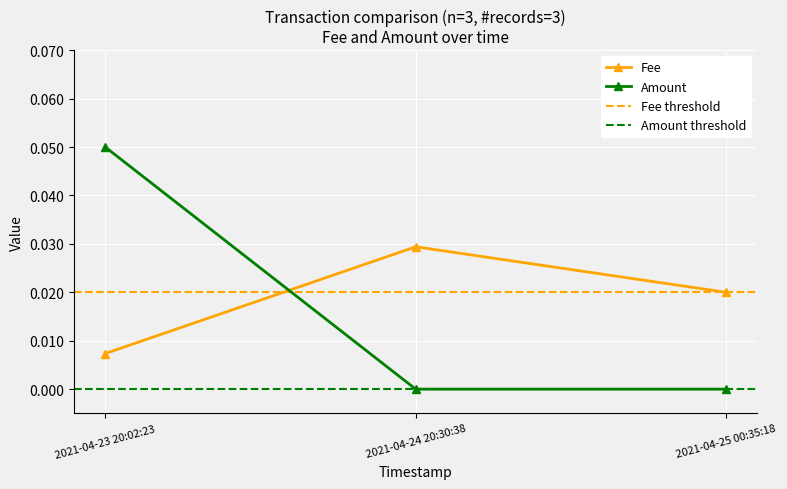

What position from the left is 2021-04-24 20:30:38?

2